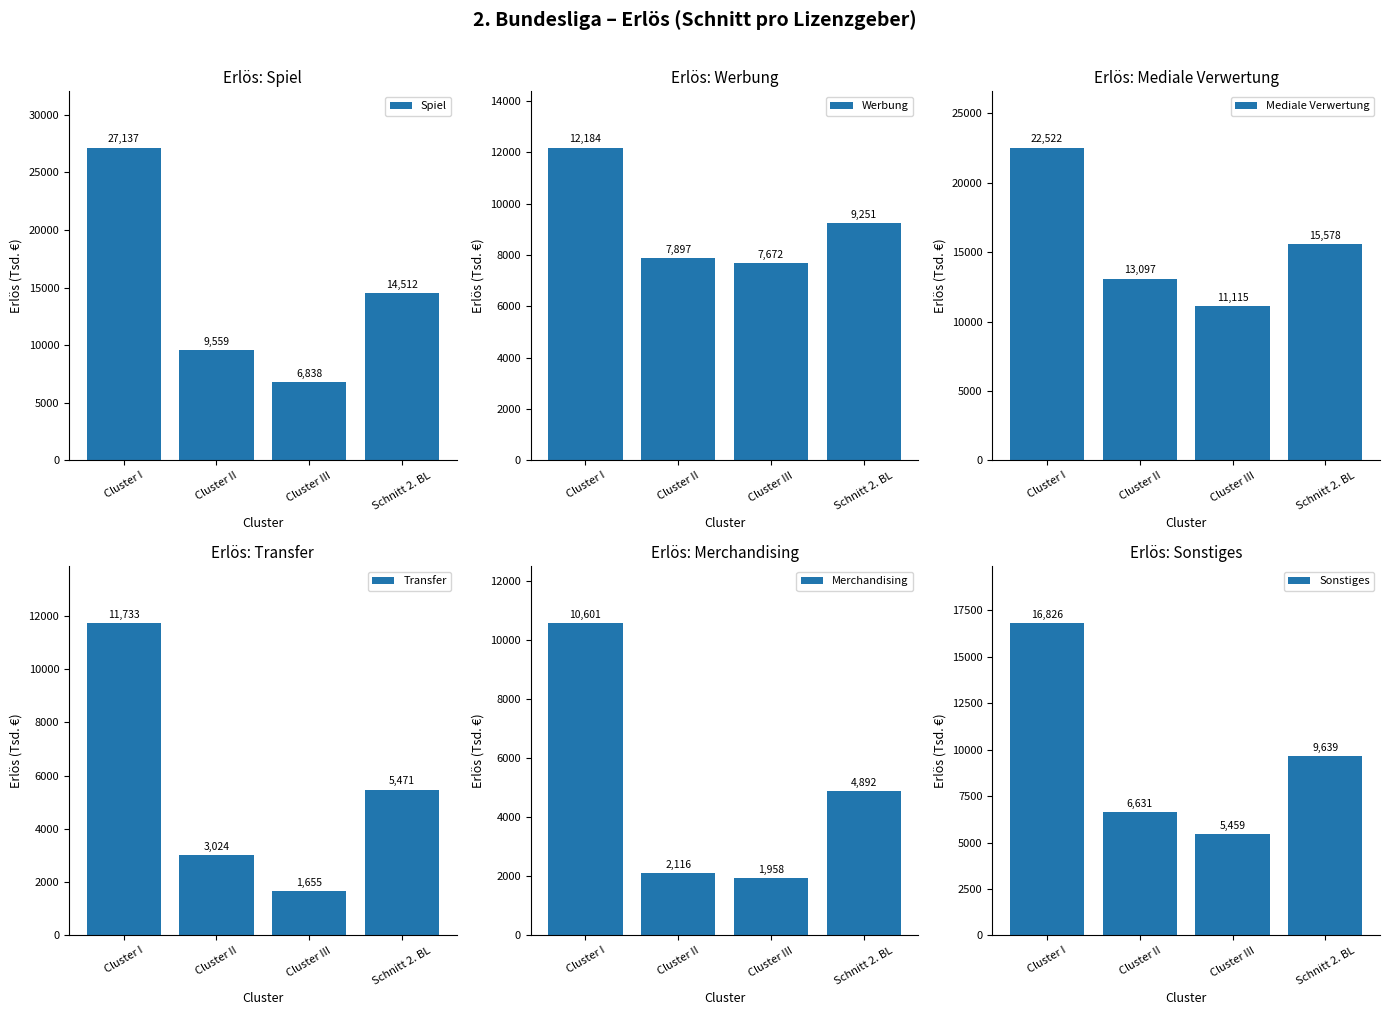

Where is Werbung nearest to the value 9928?

Schnitt 2. BL